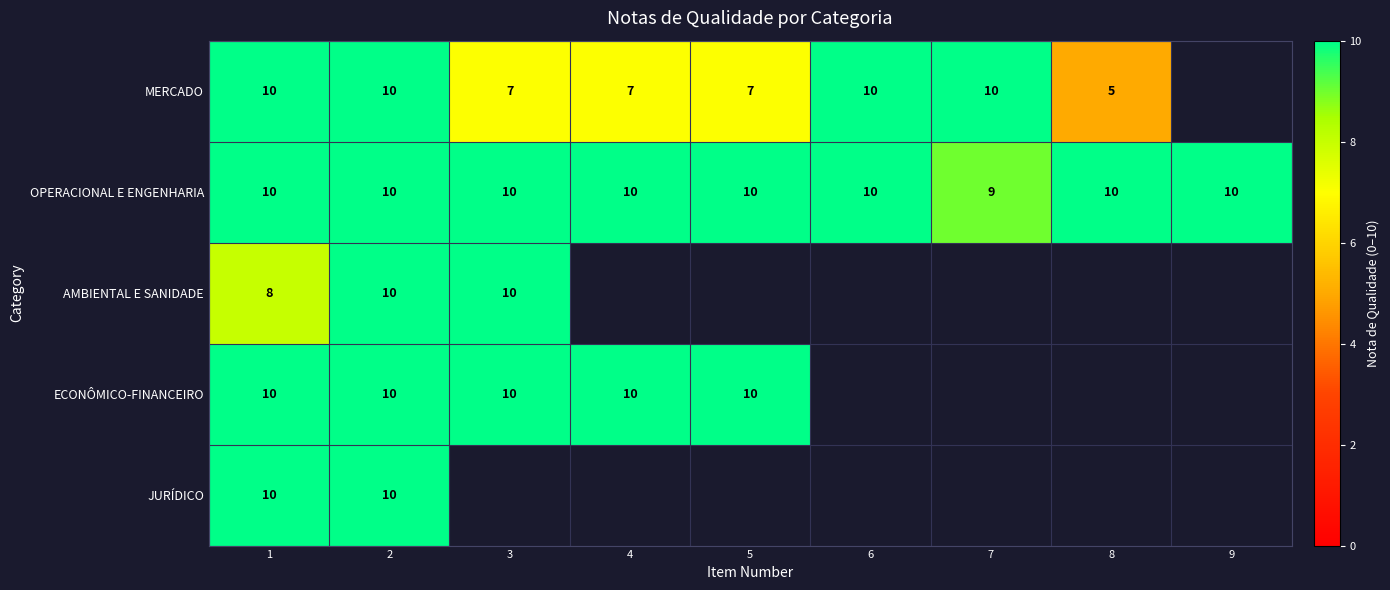

What is the sum of the OPERACIONAL E ENGENHARIA values at 7 and 9?

19